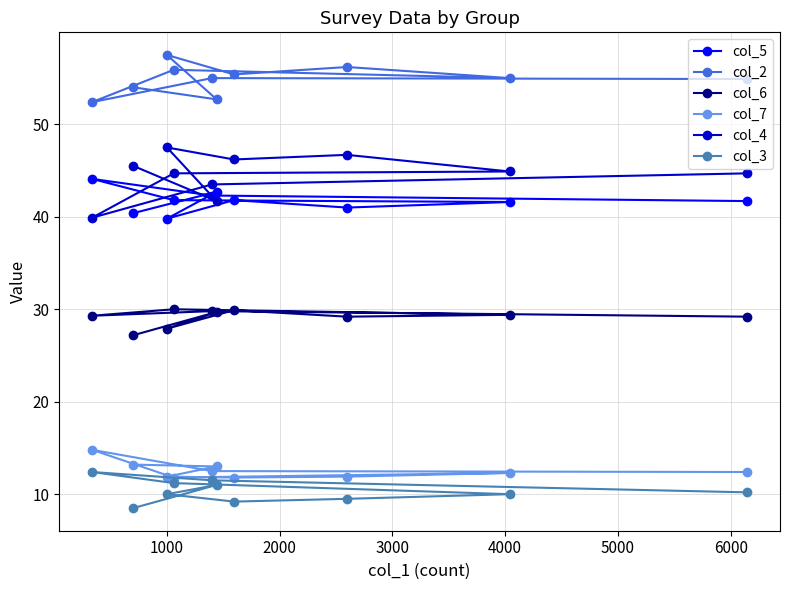

Count the number of categories in the chart.

10